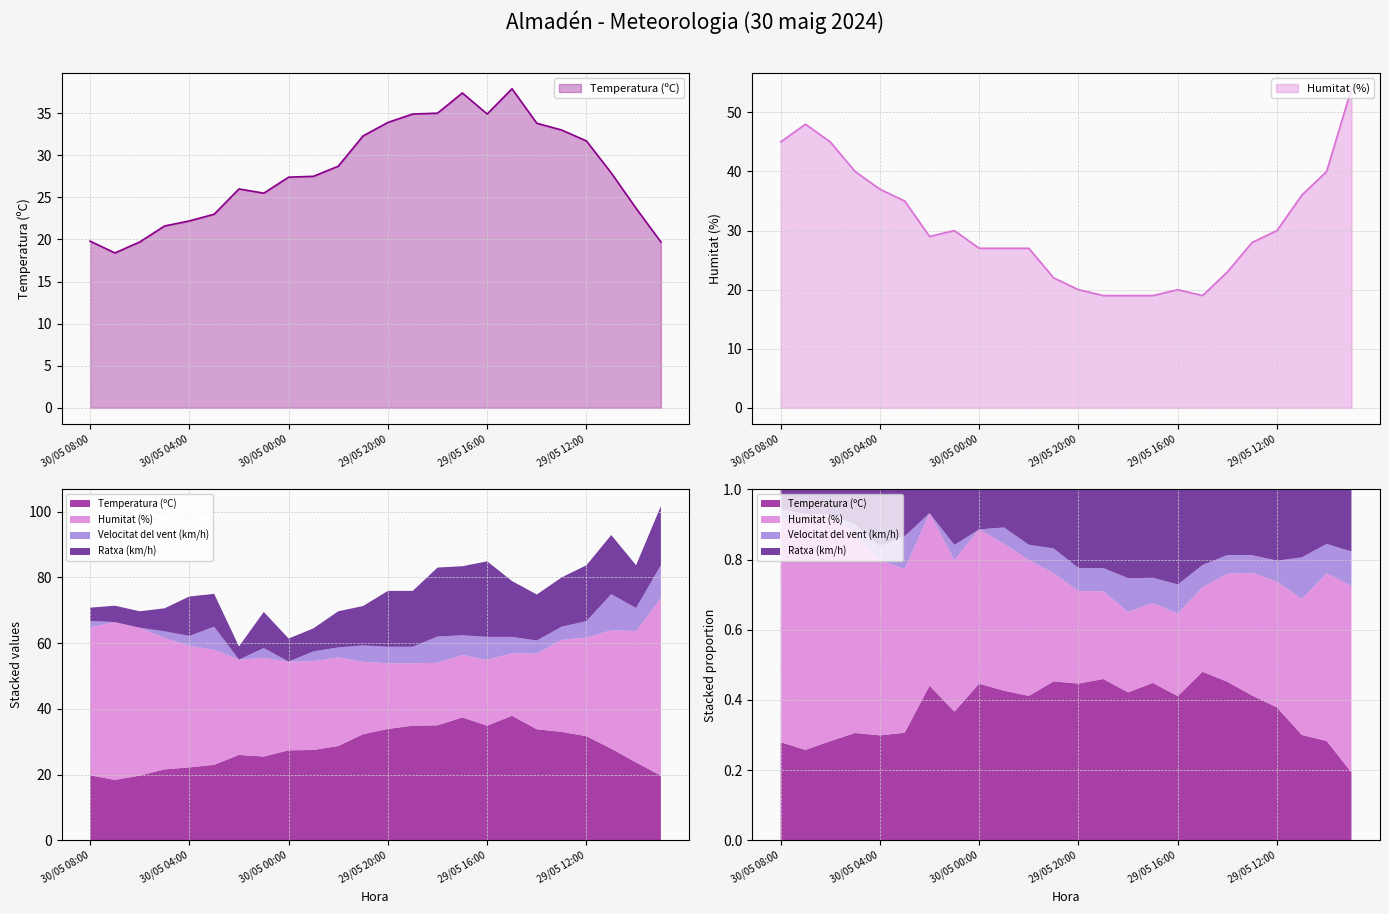

Which series ends up on top after the final intersection of Temperatura (ºC) and Humitat (%)?

Humitat (%)